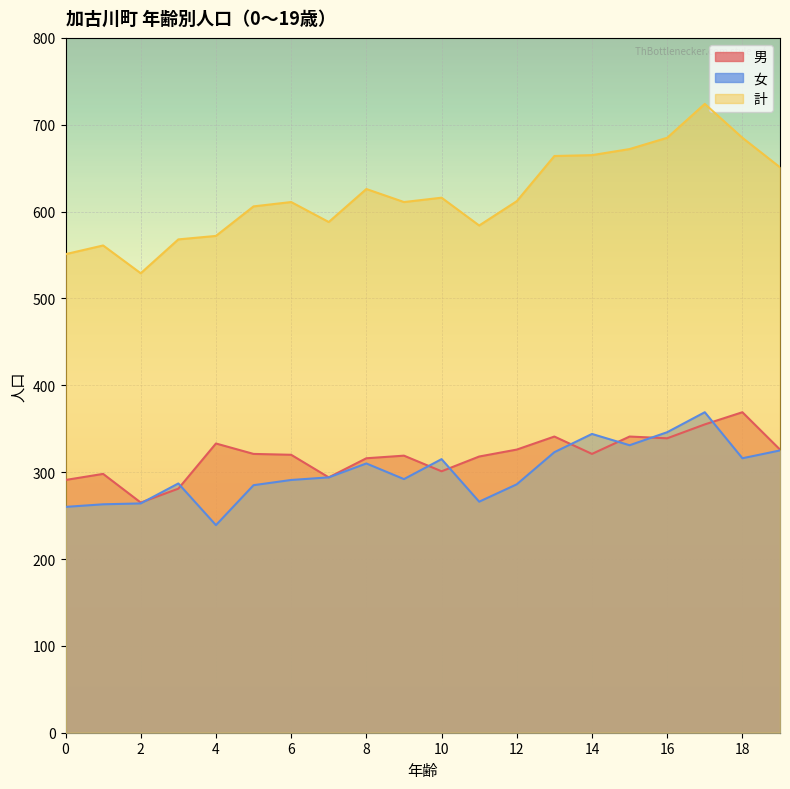

What is the average value of the 男 series?

319